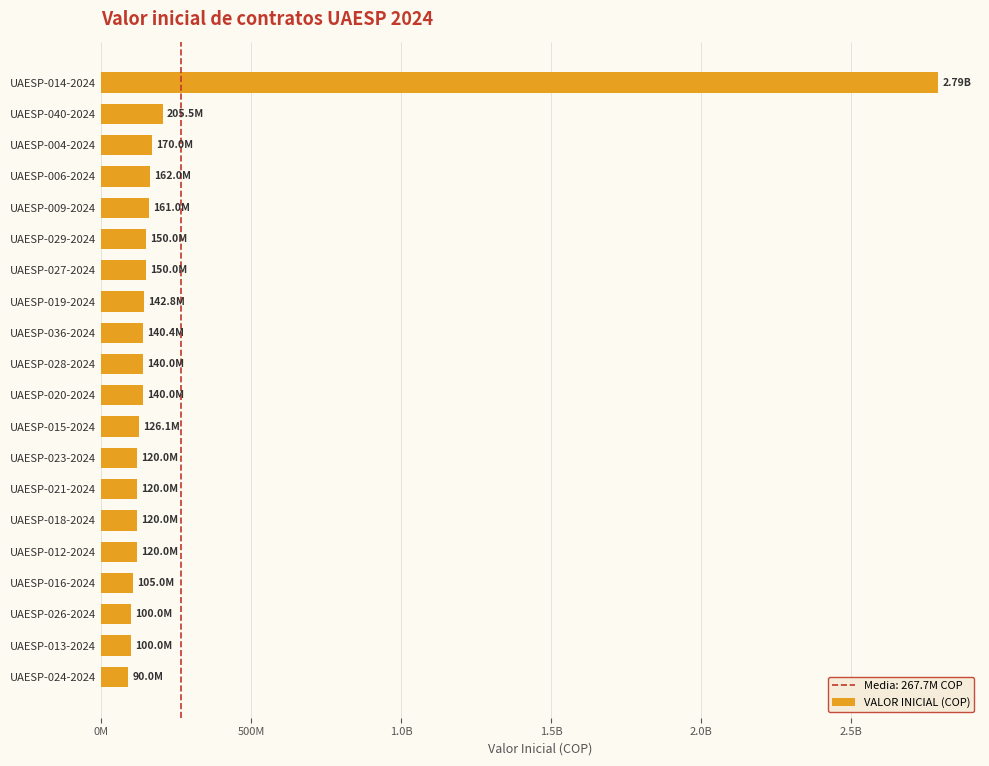

What is the difference between the second highest and minimum values?

115516667